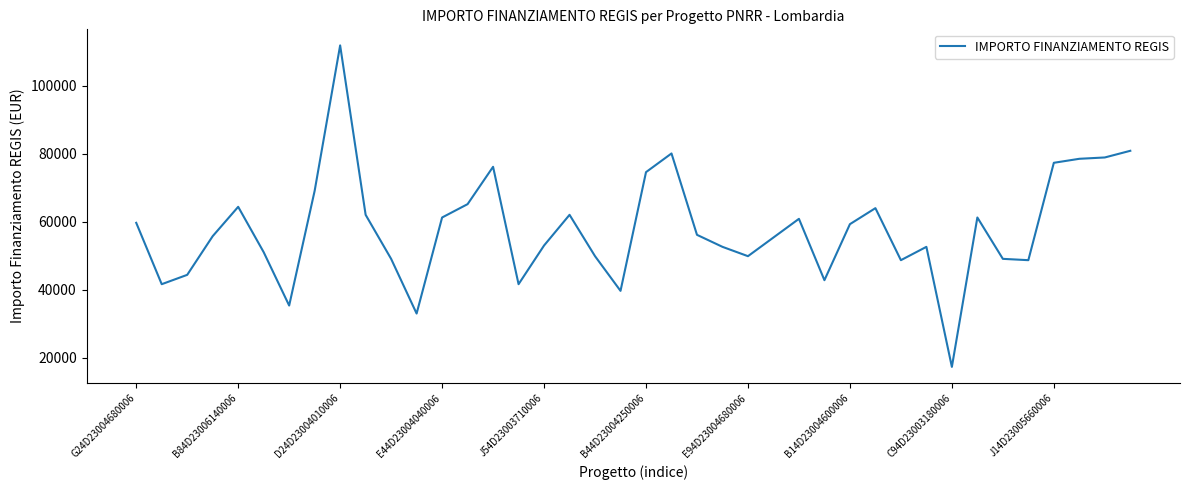

What is the maximum value shown in the chart?

111949.1